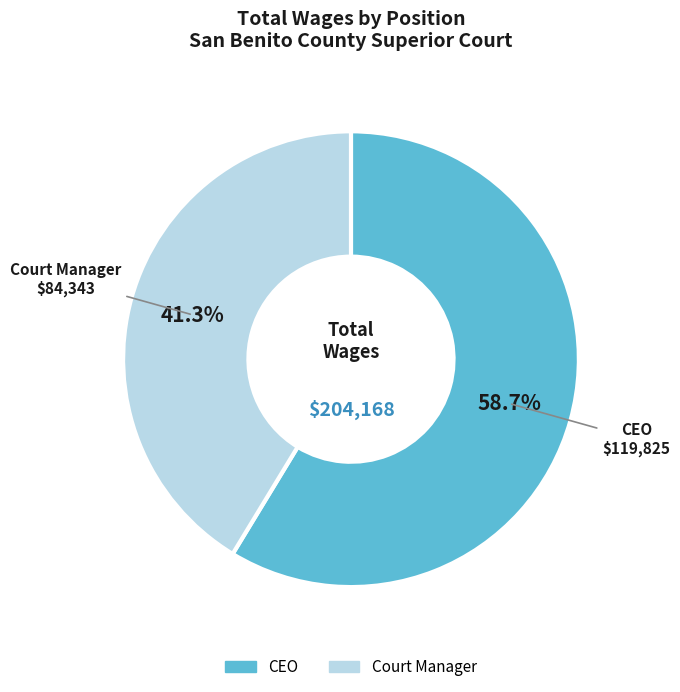

Is there a majority slice in this chart?

Yes